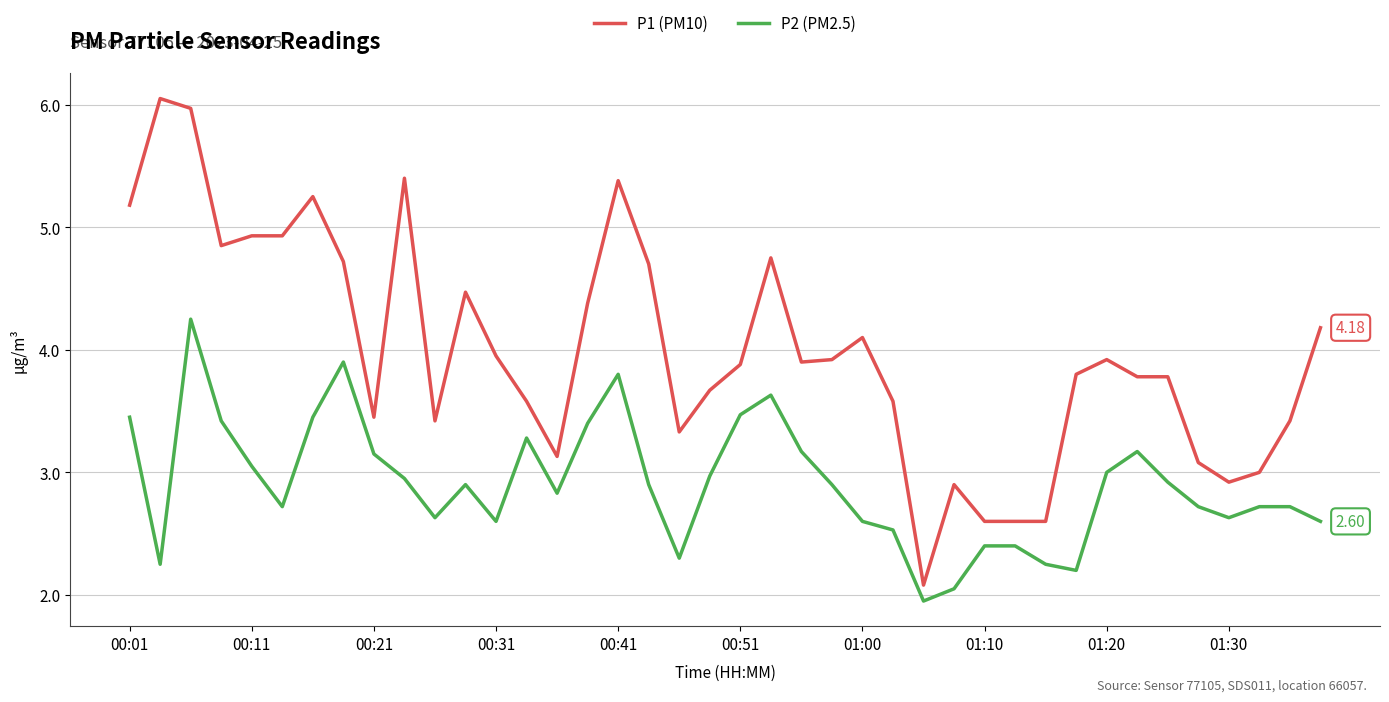

Which series has the largest range (max minus min)?

P1 (PM10)